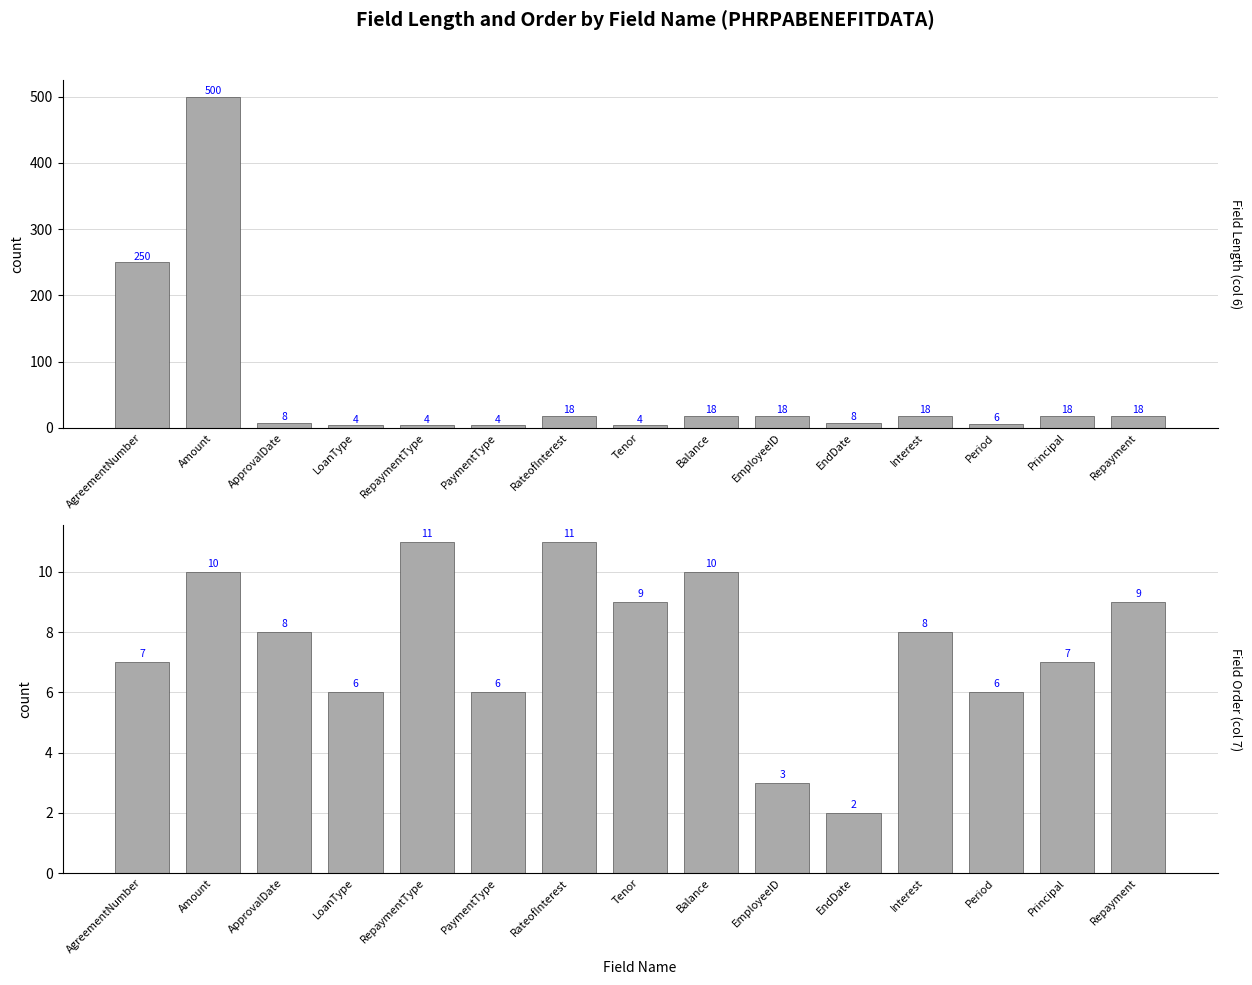

Reading left to right, list all the values displayed in this chart.

Field Length (col 6): 250	500	8	4	4	4	18	4	18	18	8	18	6	18	18
Field Order (col 7): 7	10	8	6	11	6	11	9	10	3	2	8	6	7	9